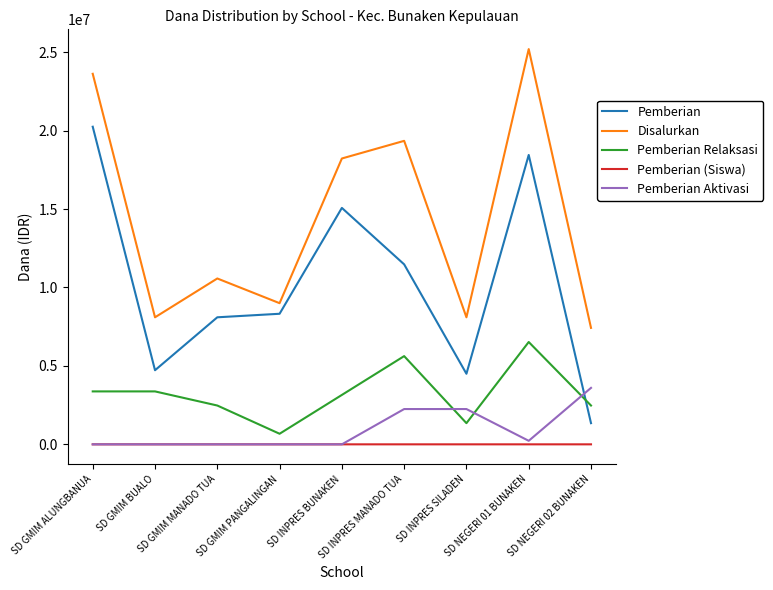

Which series has the largest total across all categories?

Disalurkan